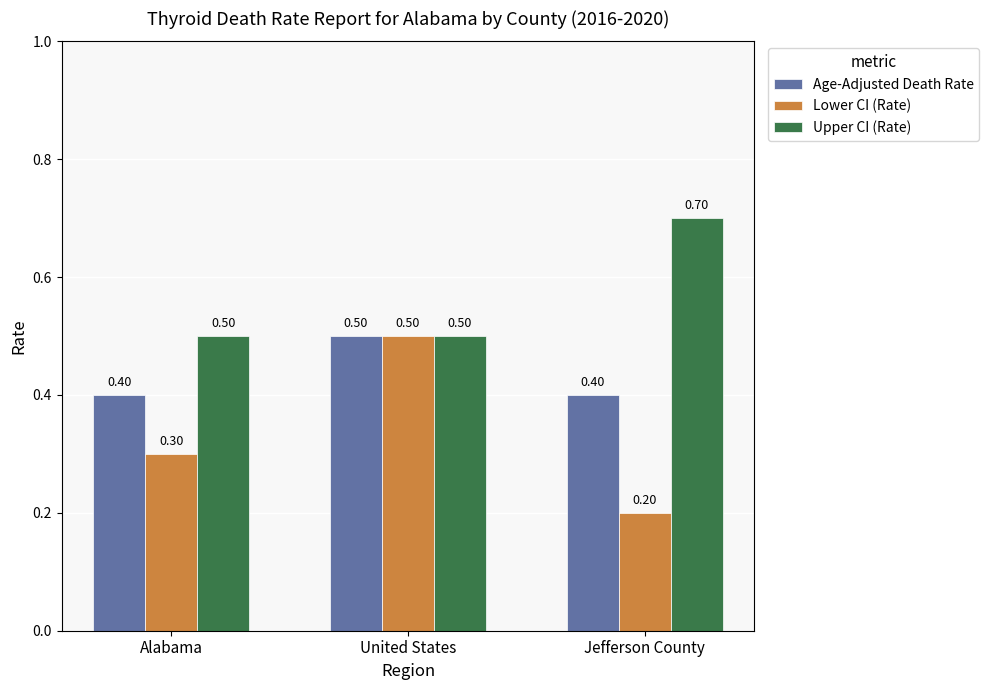

What is the difference between the maximum and minimum values in the Age-Adjusted Death Rate series?

0.1